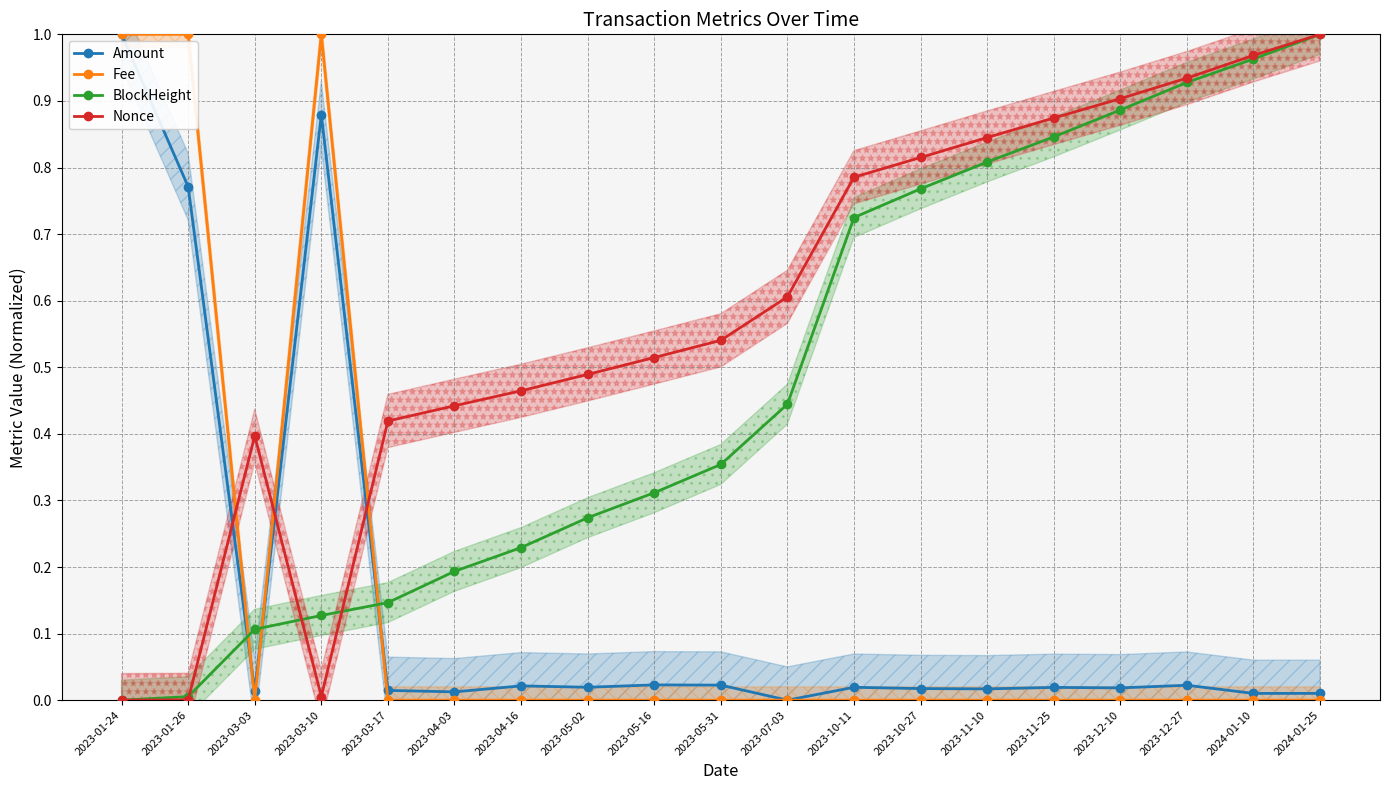

After their last crossing, which series has the higher values: Fee or Amount?

Amount